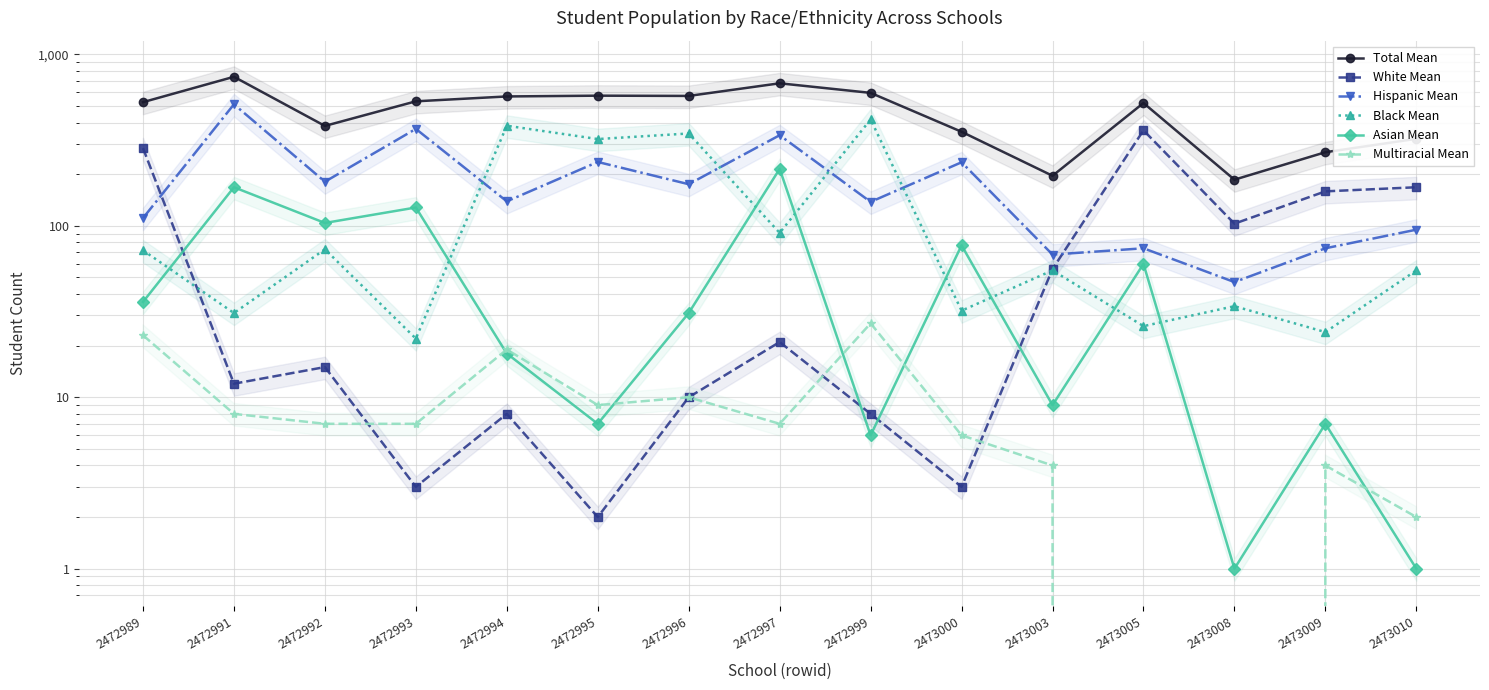

Which has a higher value, 2473009 or 2472994?

2472994